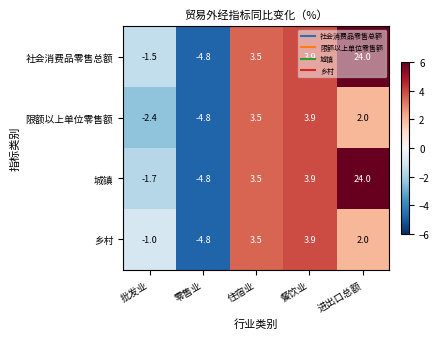

Which series has the largest total across all categories?

社会消费品零售总额